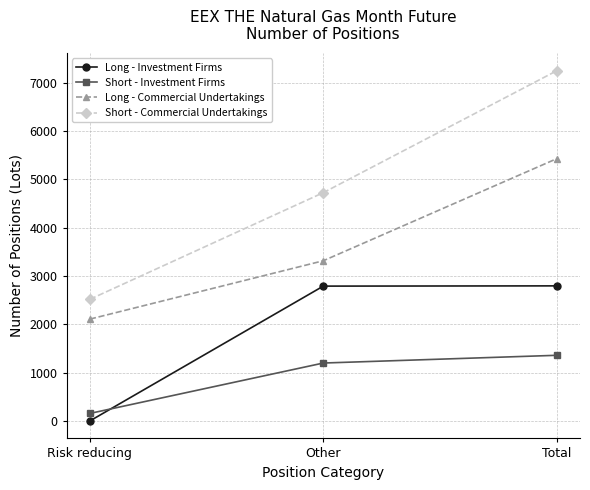

At which category is the sum across all series the highest?

Total